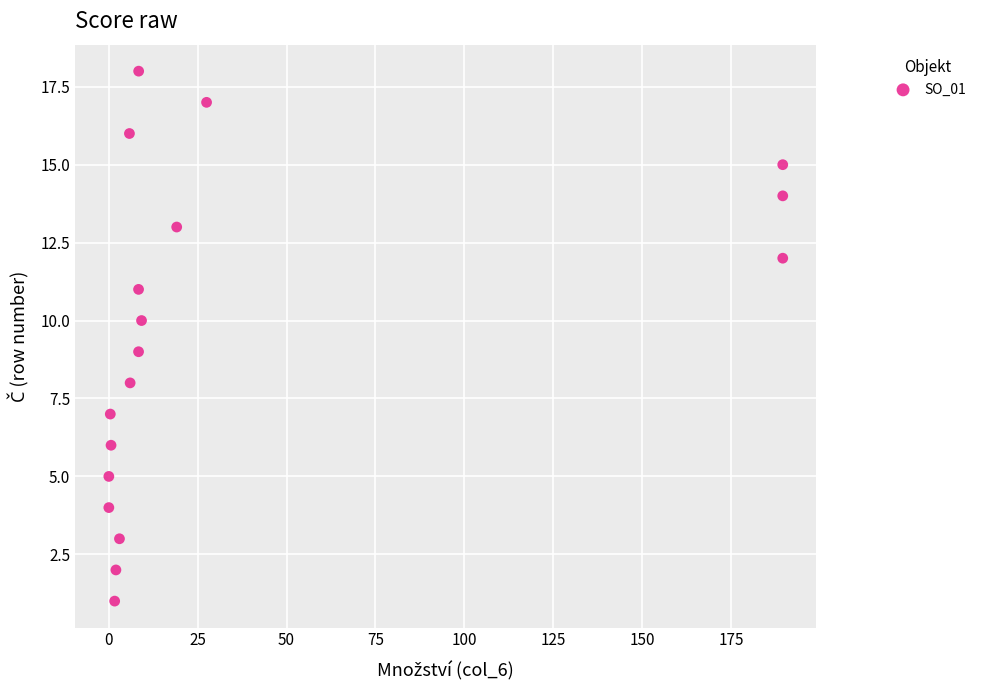

What is the range of Y values (max minus min)?

17